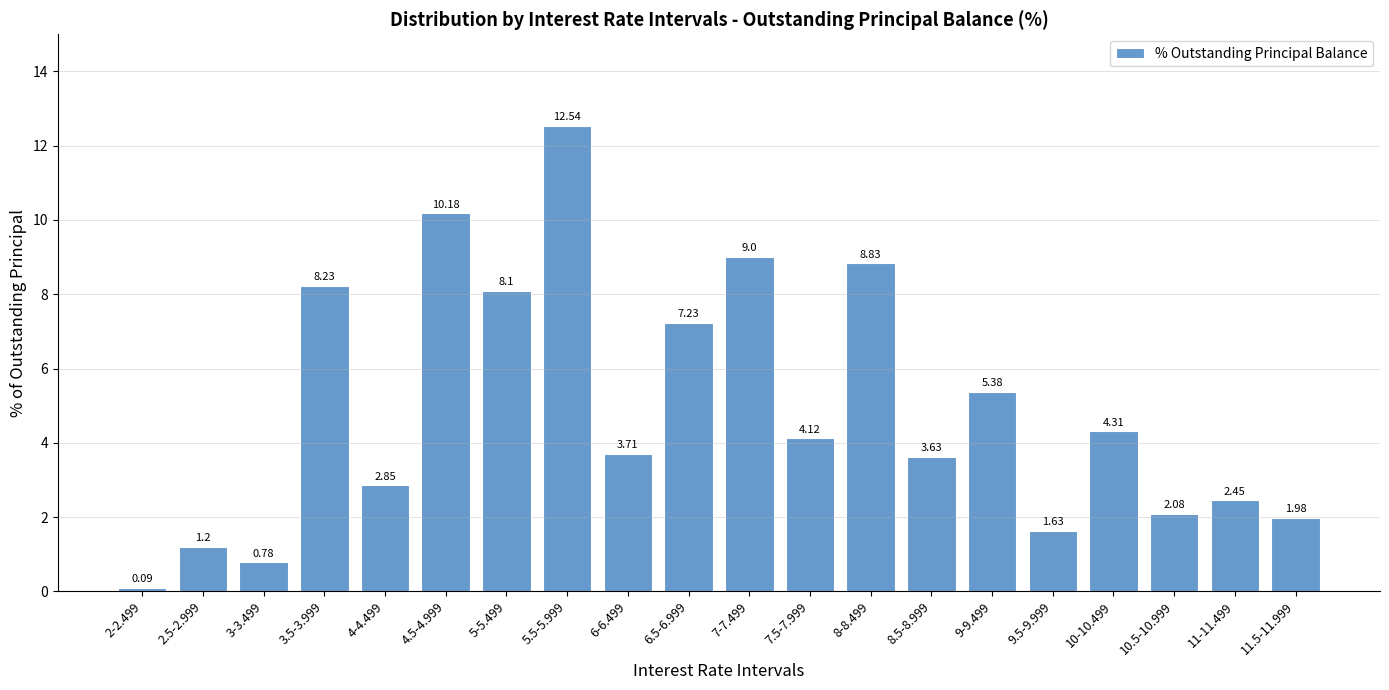

List the labels in order of value, largest first.

5.5-5.999, 4.5-4.999, 7-7.499, 8-8.499, 3.5-3.999, 5-5.499, 6.5-6.999, 9-9.499, 10-10.499, 7.5-7.999, 6-6.499, 8.5-8.999, 4-4.499, 11-11.499, 10.5-10.999, 11.5-11.999, 9.5-9.999, 2.5-2.999, 3-3.499, 2-2.499